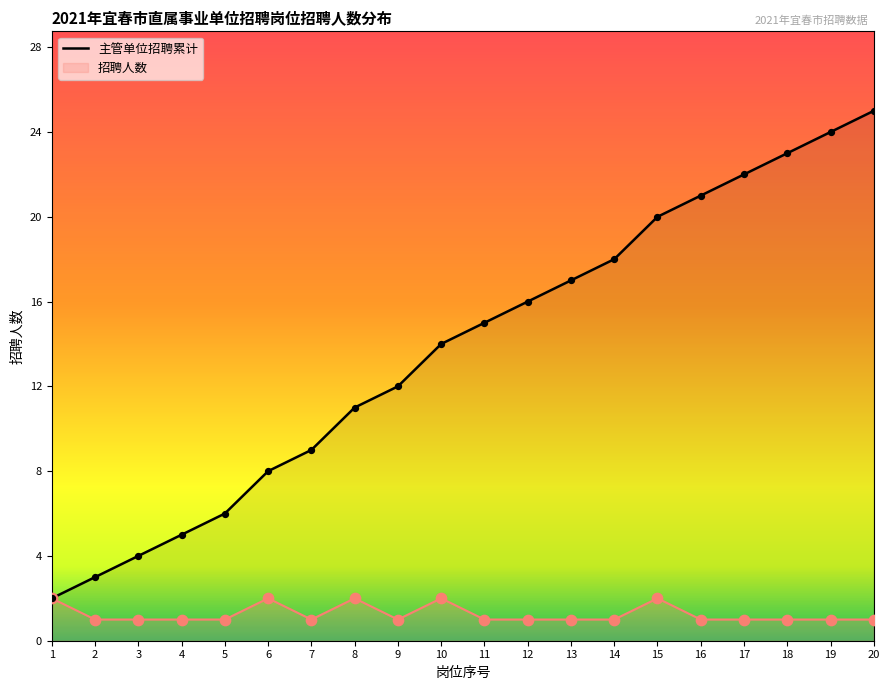

At which category is the sum across all series the highest?

20